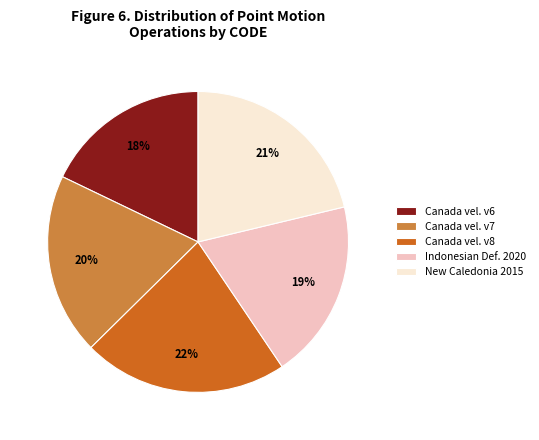

To the nearest percent, what percentage of the pie is New Caledonia 2015?

21%